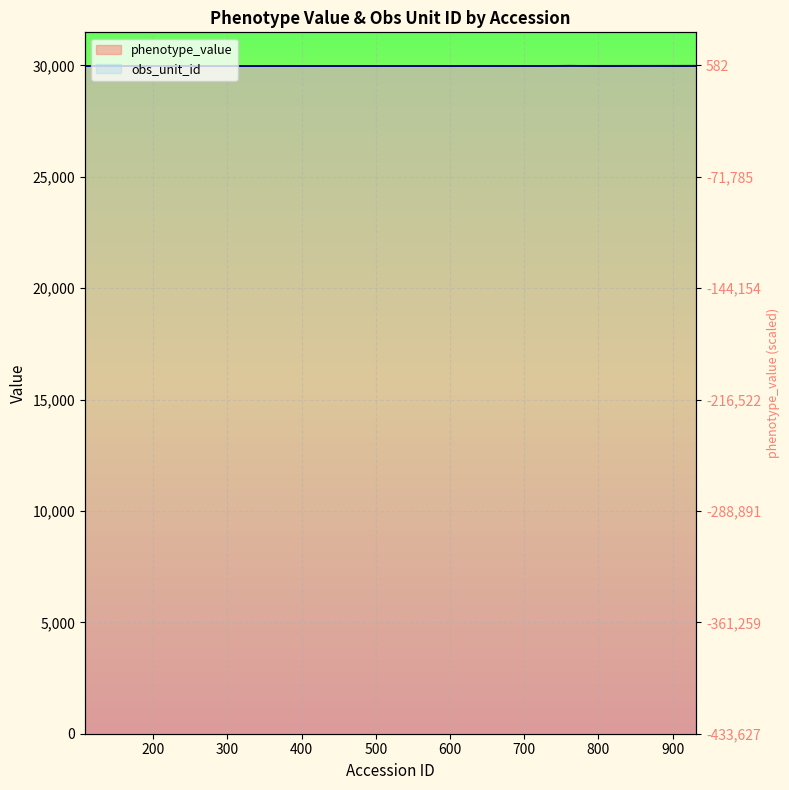

Which series has the largest total across all categories?

obs_unit_id